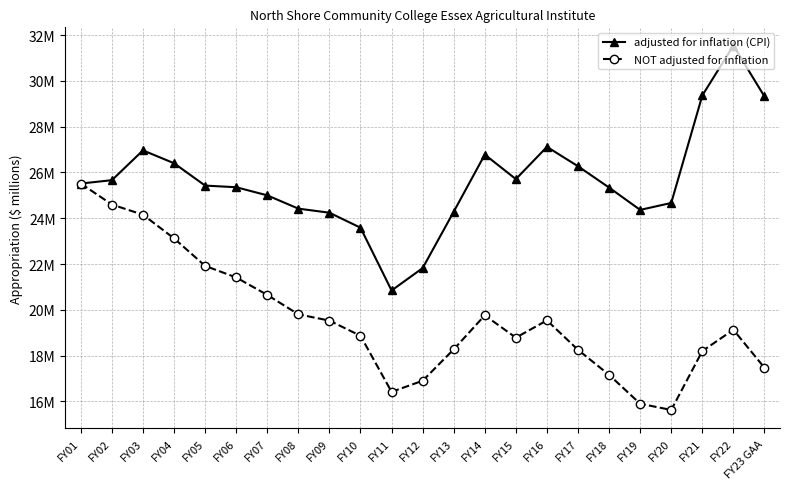

Which series changed the most between FY02 and FY09?

NOT adjusted for inflation